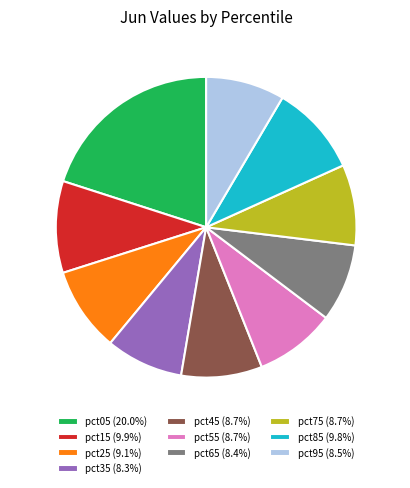

Is it true that pct55 is 17% of the pie?

False